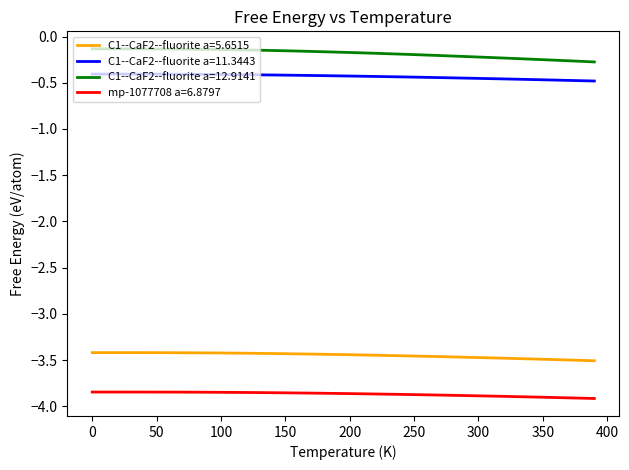

Rank the series by their maximum value, from lowest to highest.

mp-1077708 a=6.8797, C1--CaF2--fluorite a=5.6515, C1--CaF2--fluorite a=11.3443, C1--CaF2--fluorite a=12.9141